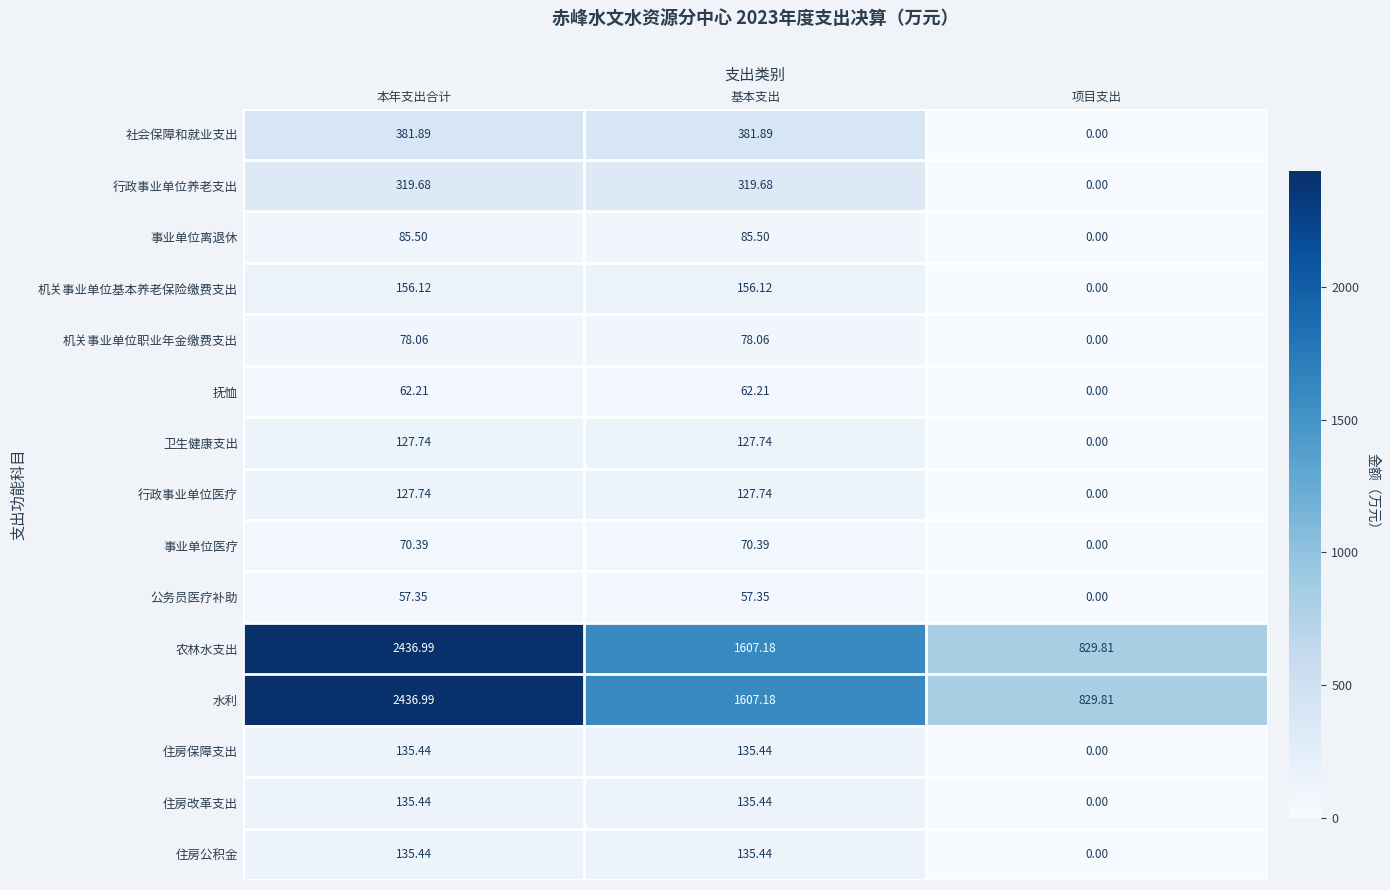

Which label corresponds to the smallest value in the chart?

项目支出